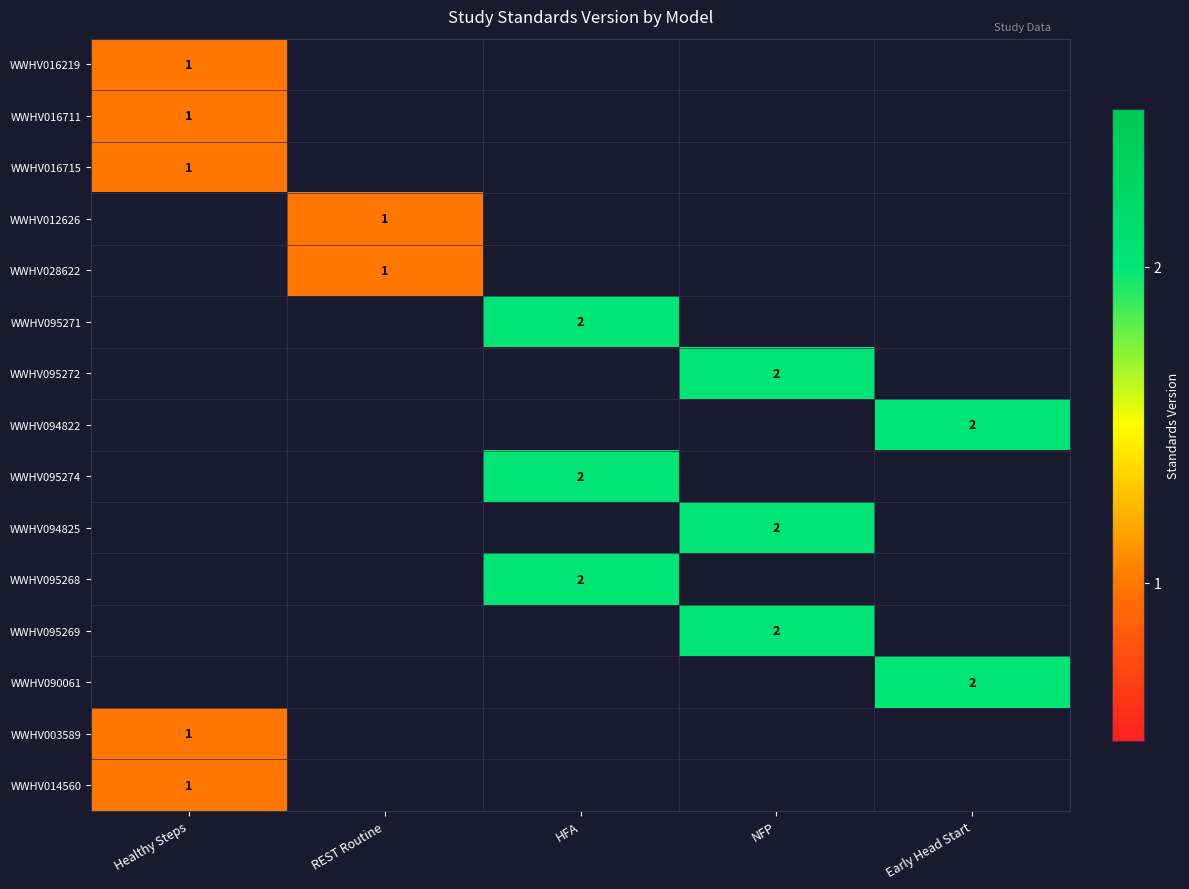

The value of WWHV094825 at NFP is 2. True or false?

True